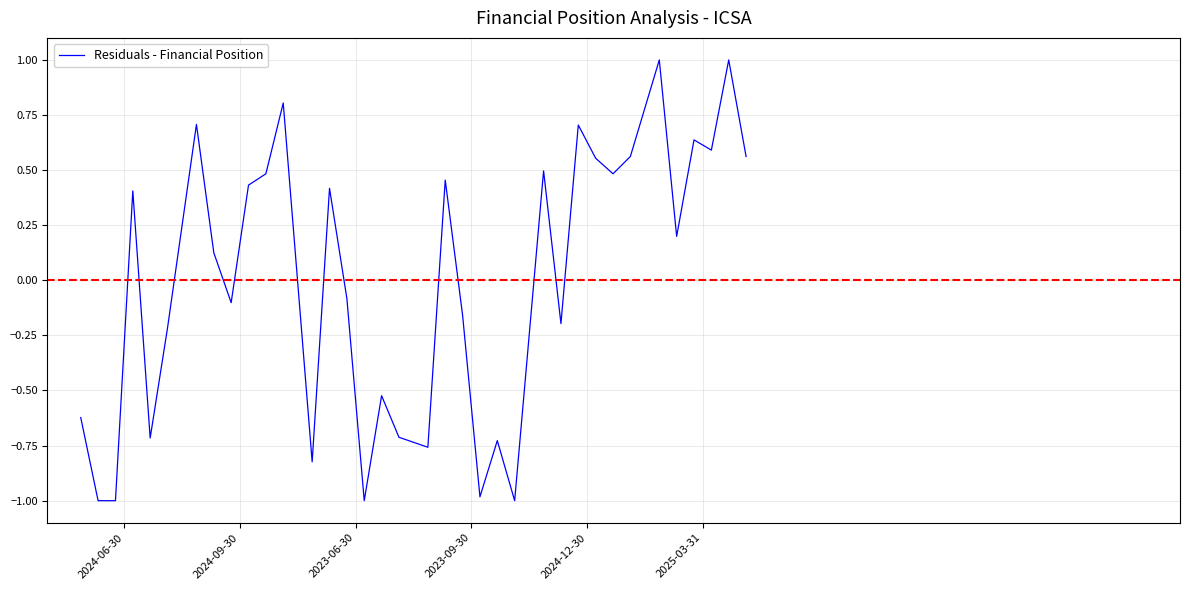

What is the minimum value shown in the chart?

-1.0